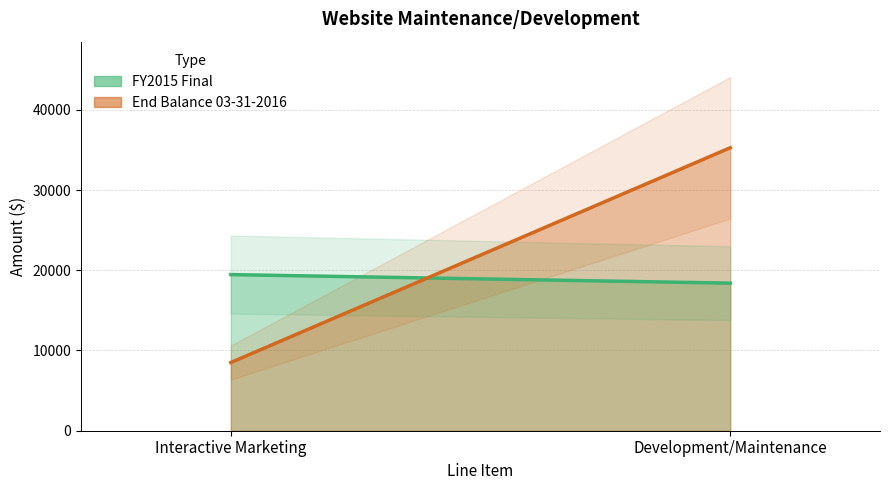

Rank the series by their maximum value, from highest to lowest.

End Balance 03-31-2016, FY2015 Final